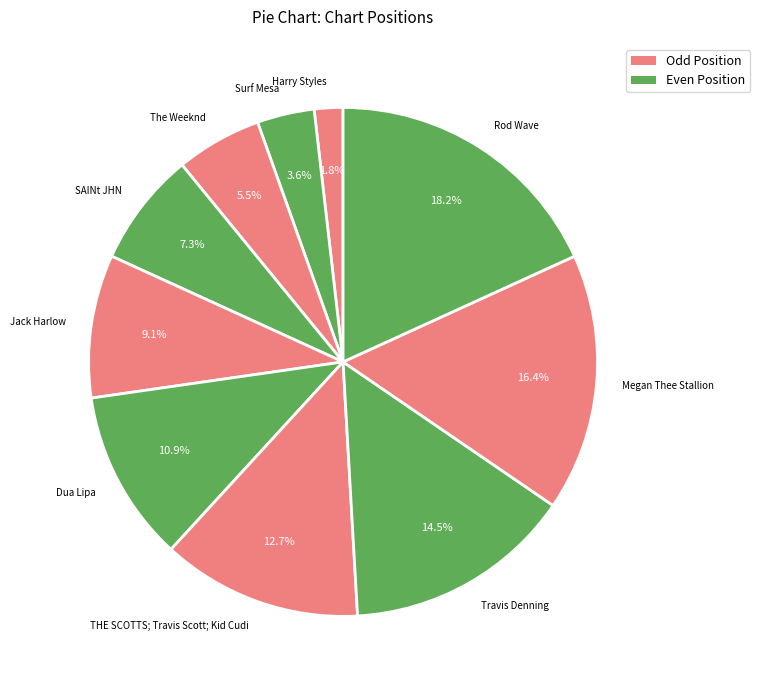

What percentage do Rod Wave and Surf Mesa together represent?

21.8%